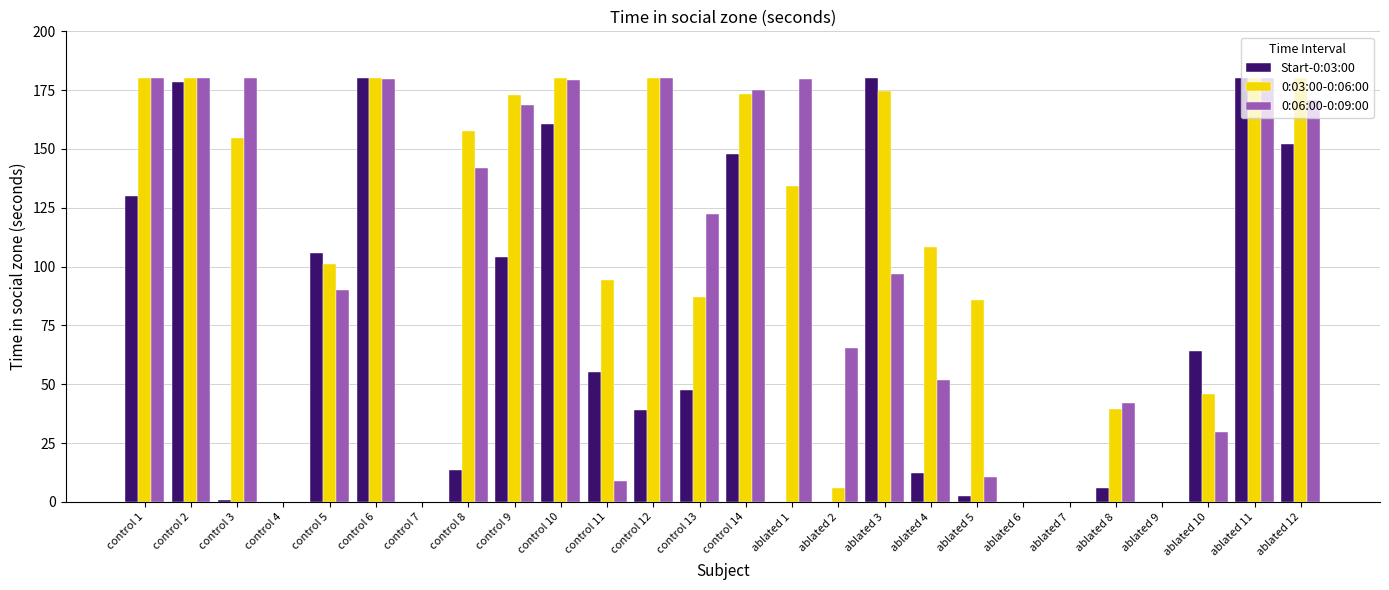

Are the bars horizontal?

No